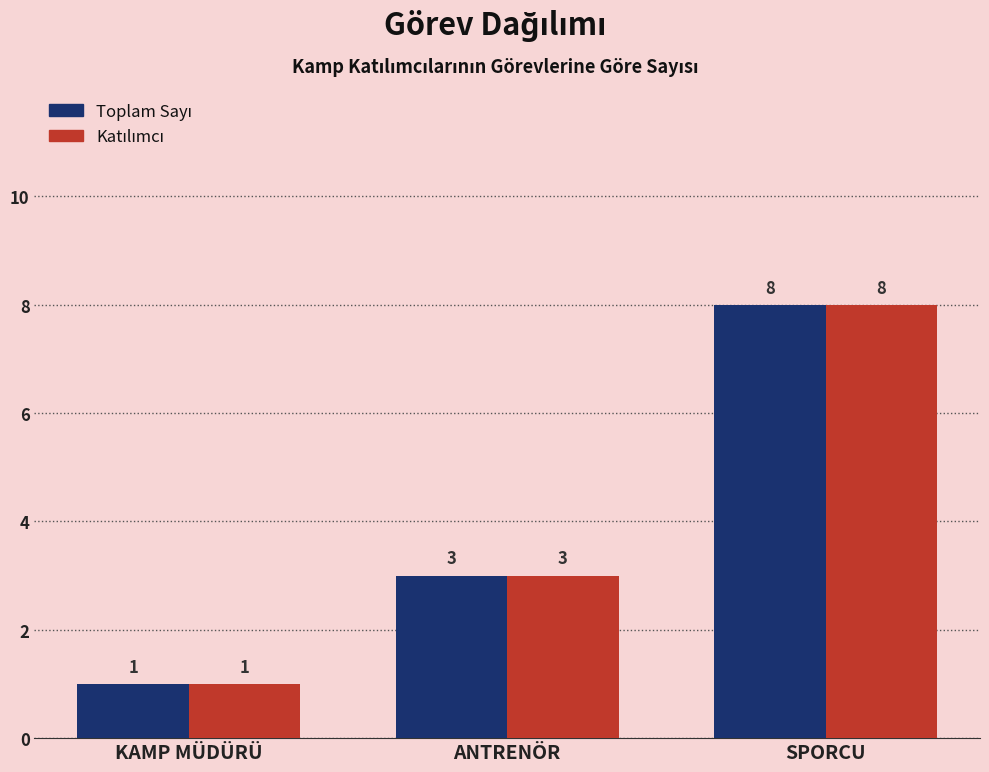

How many bars are there in total?

6